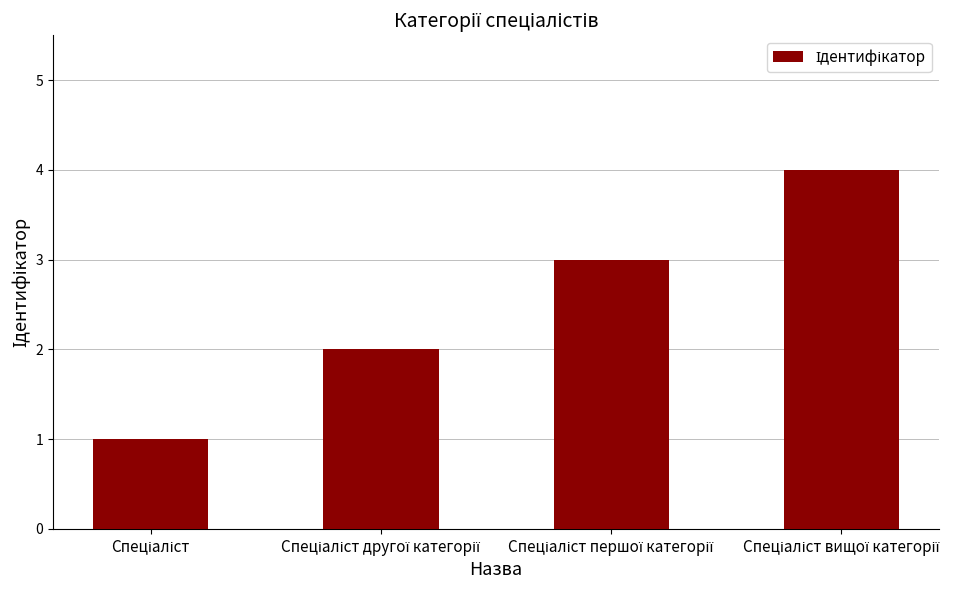

What is the sum of all values?

10